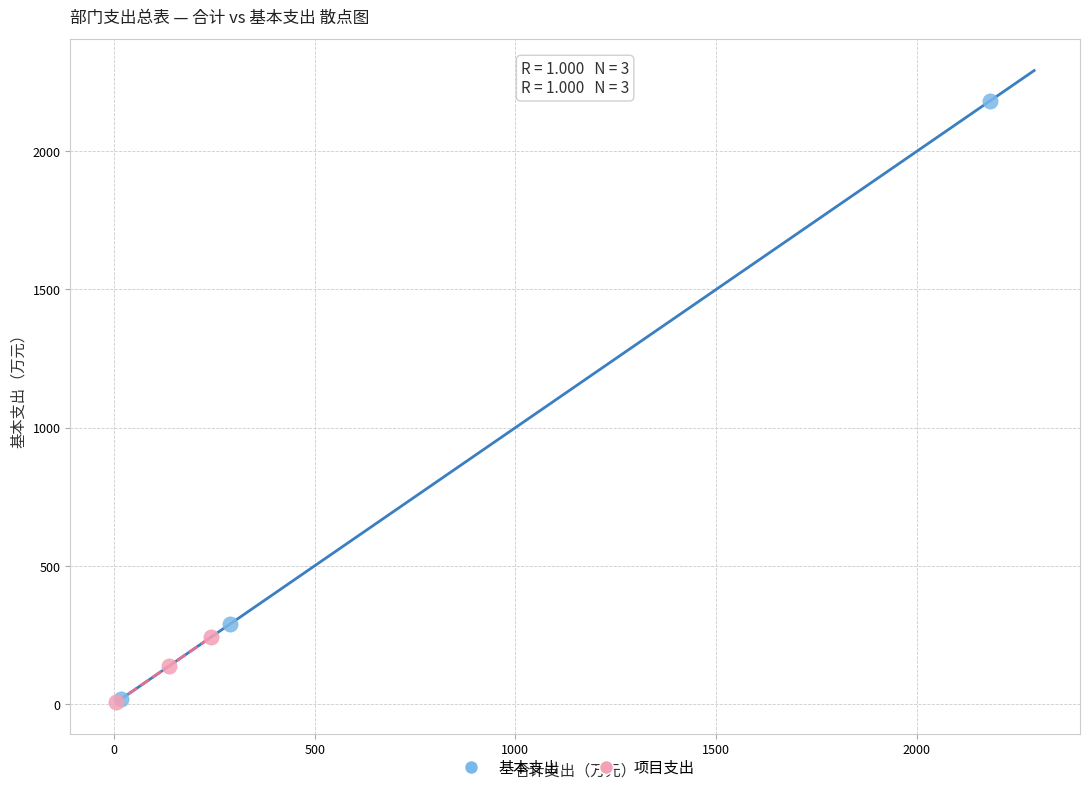

Which series reaches the maximum Y coordinate?

基本支出